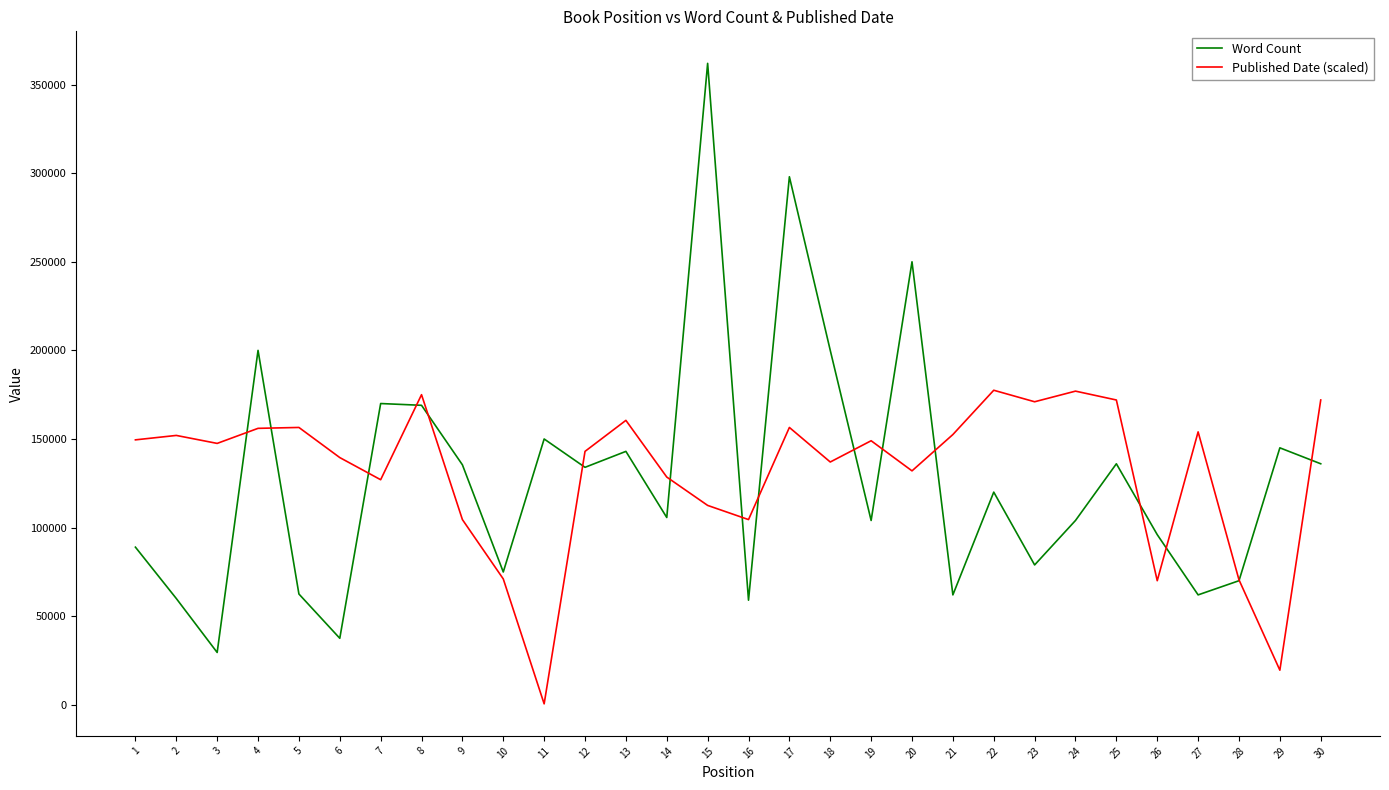

Which series changed the most between 2 and 12?

Word Count